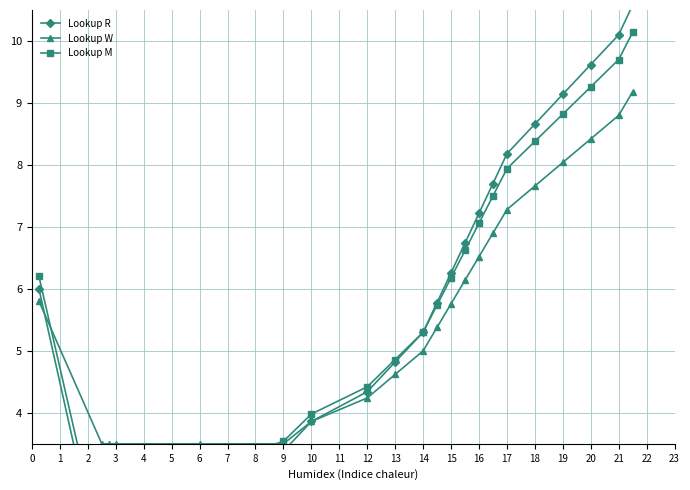

True or false: Lookup M has more than 2 points higher than both neighbors.

False